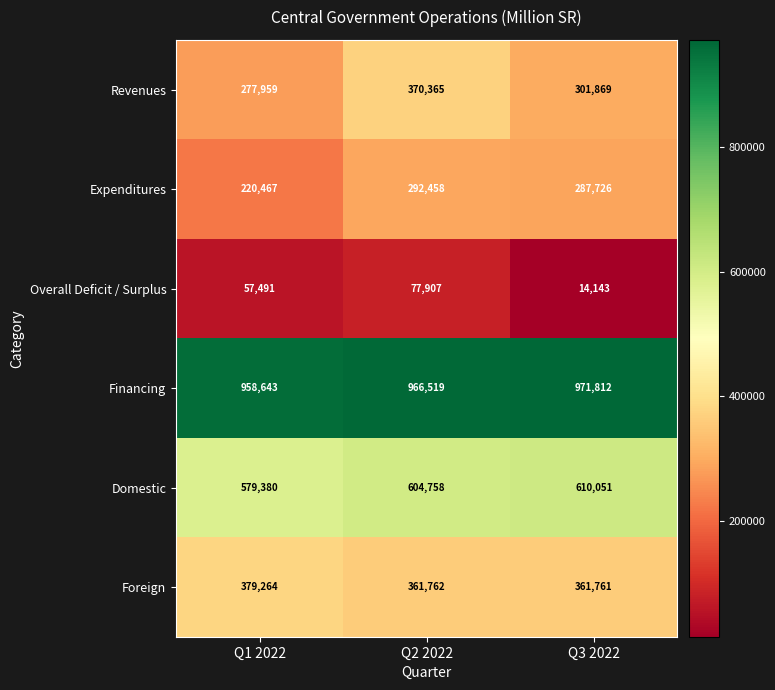

How many series are shown in this chart?

6